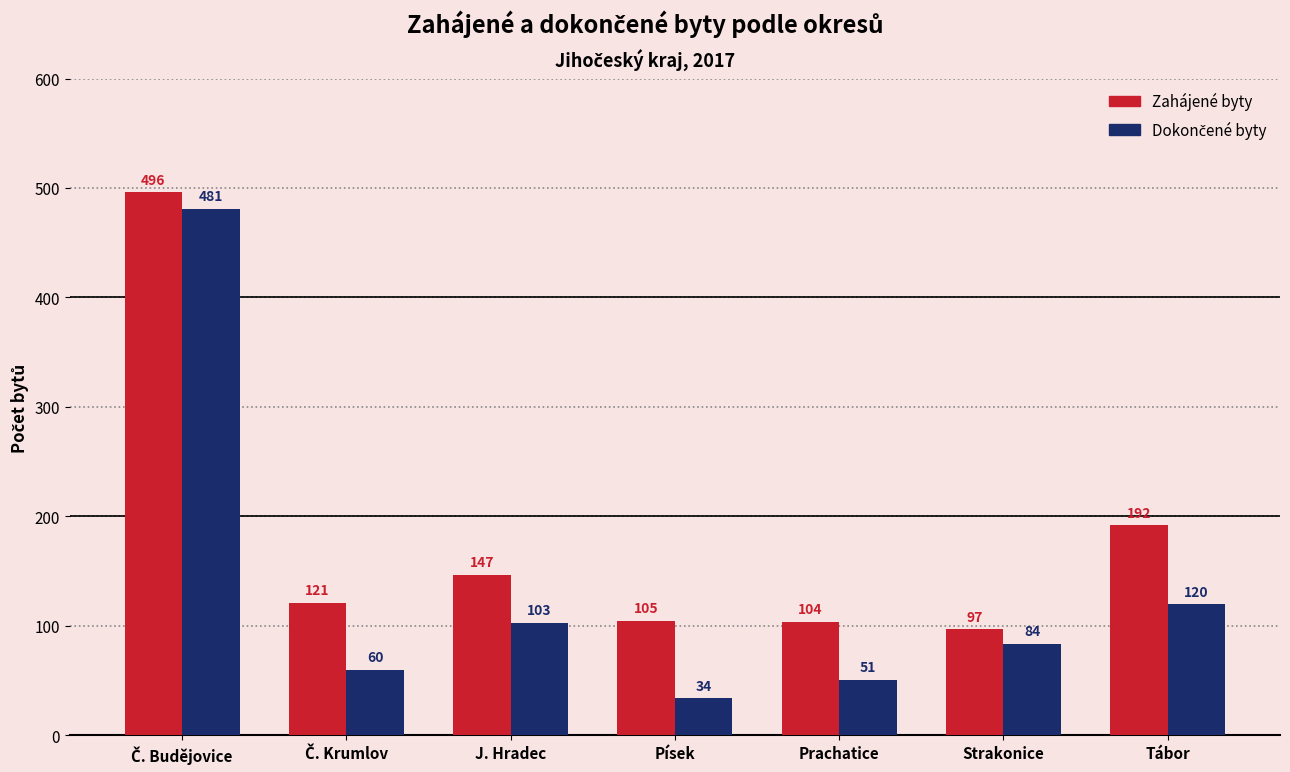

What is the difference between the maximum and minimum values in the Zahájené byty series?

399